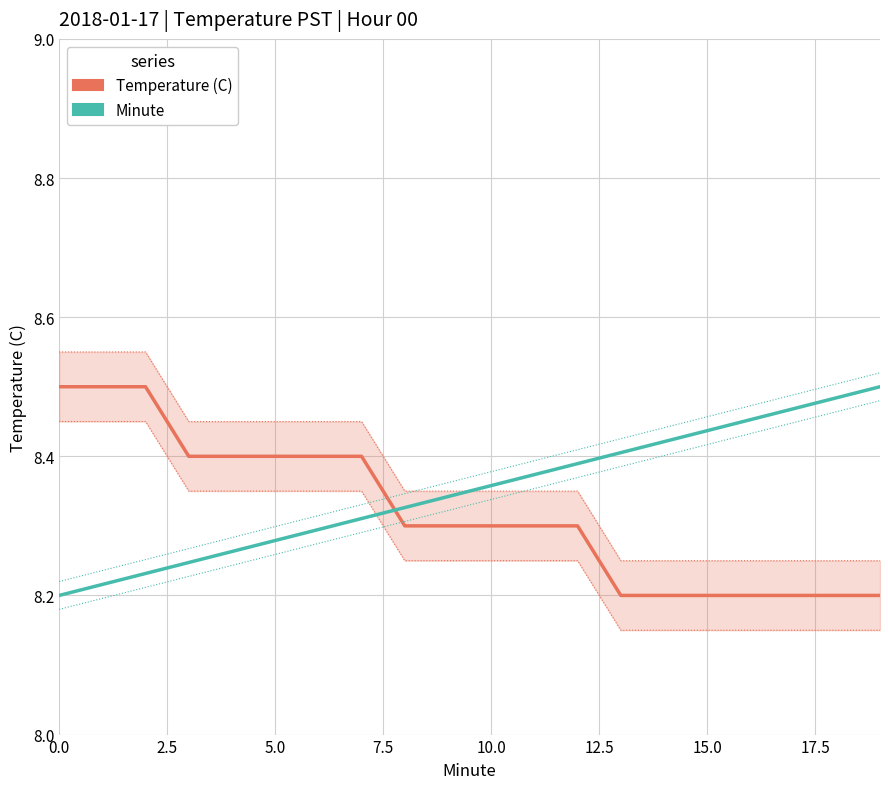

Between 12 and 19, which is larger?

12